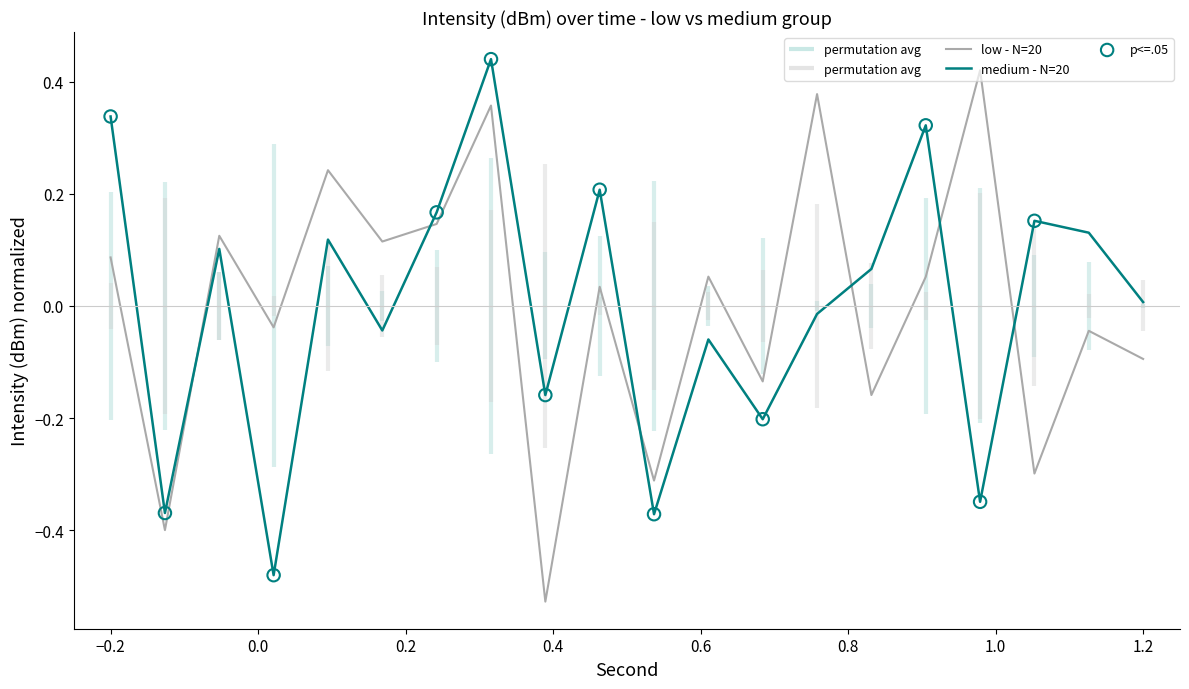

Which series has the largest total across all categories?

intensity - low